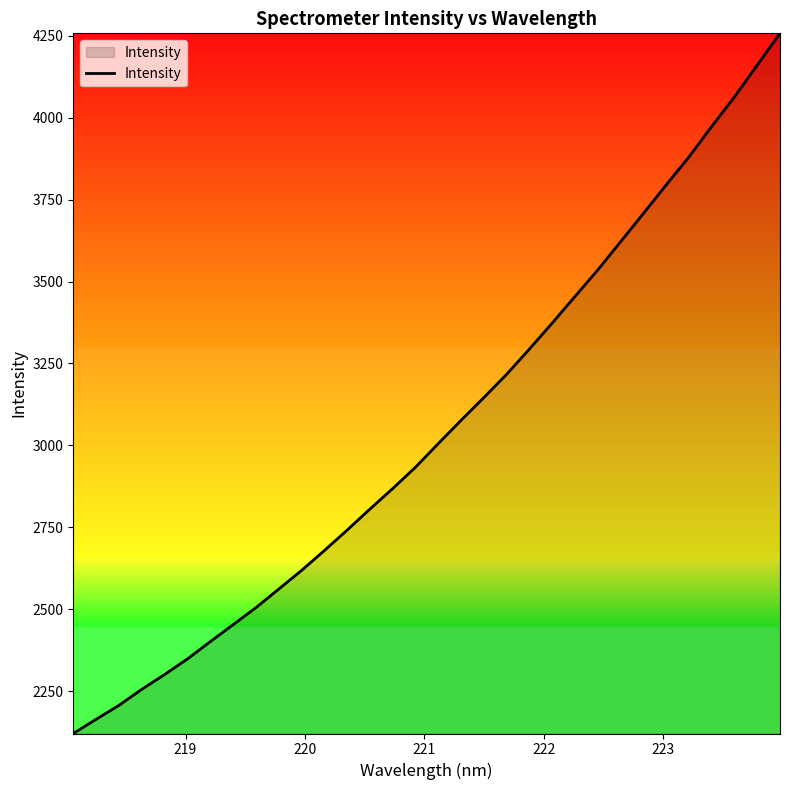

How many lines are shown in the chart?

1